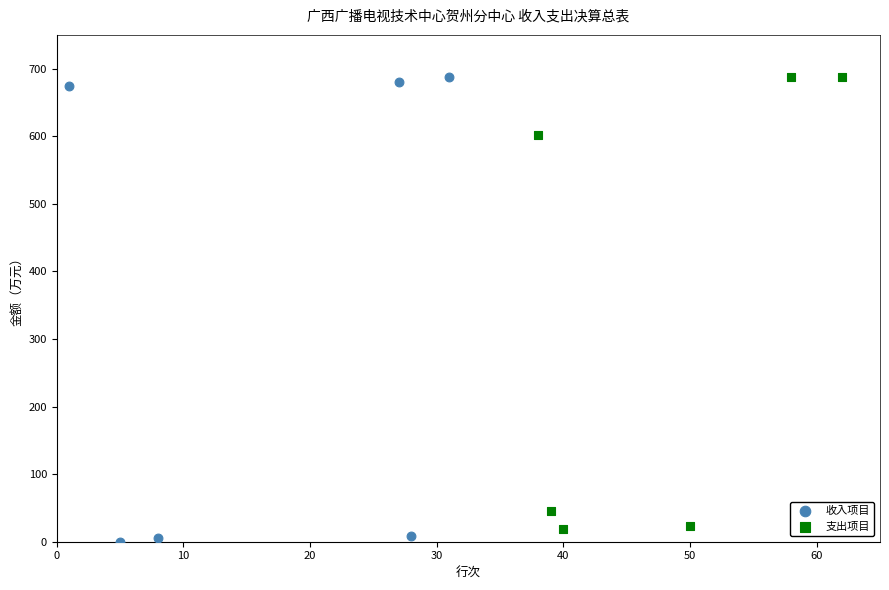

Which series has the largest Y range (max minus min)?

收入项目